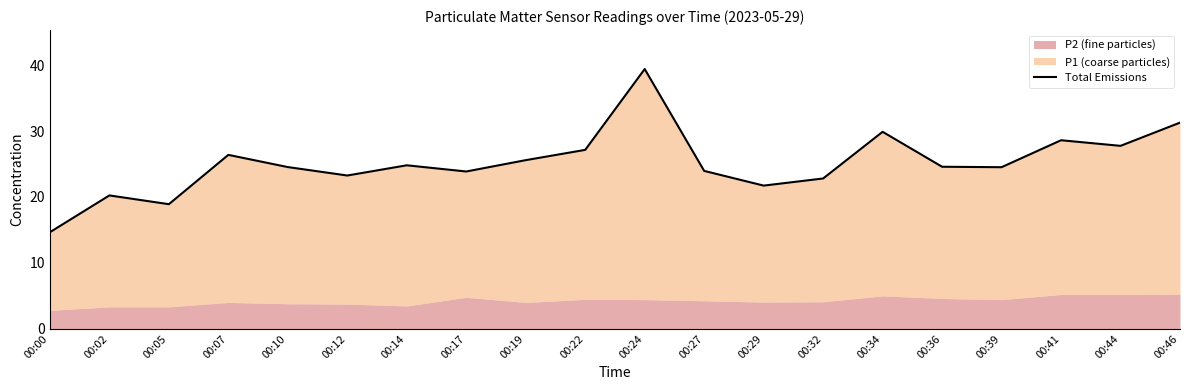

How many interior local peaks (higher than both neighbors) does the data have?

6